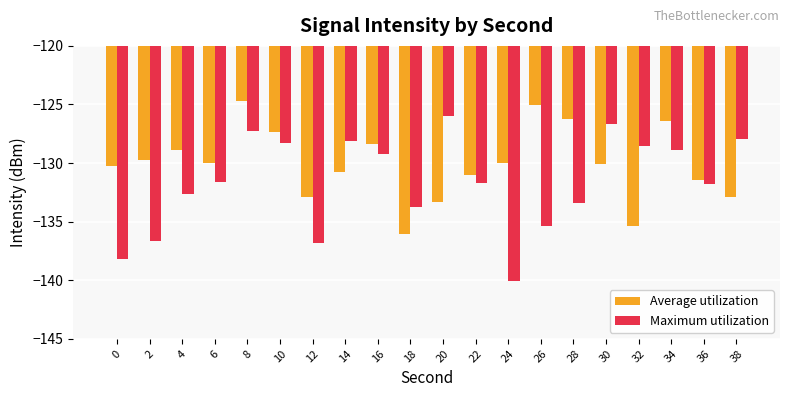

List the series in order of their peak value, highest first.

Average utilization, Maximum utilization